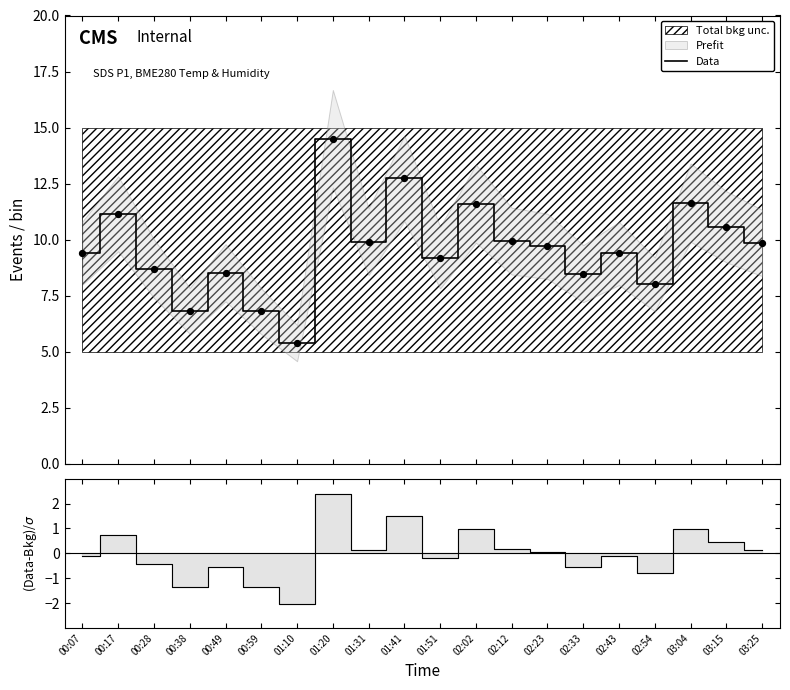

Between 00:17 and 03:25, which is larger?

00:17